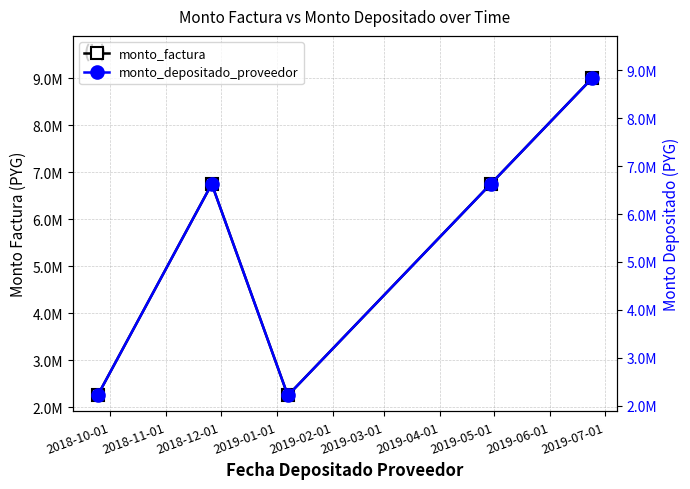

What are all the series names shown in the legend?

monto_factura, monto_depositado_proveedor